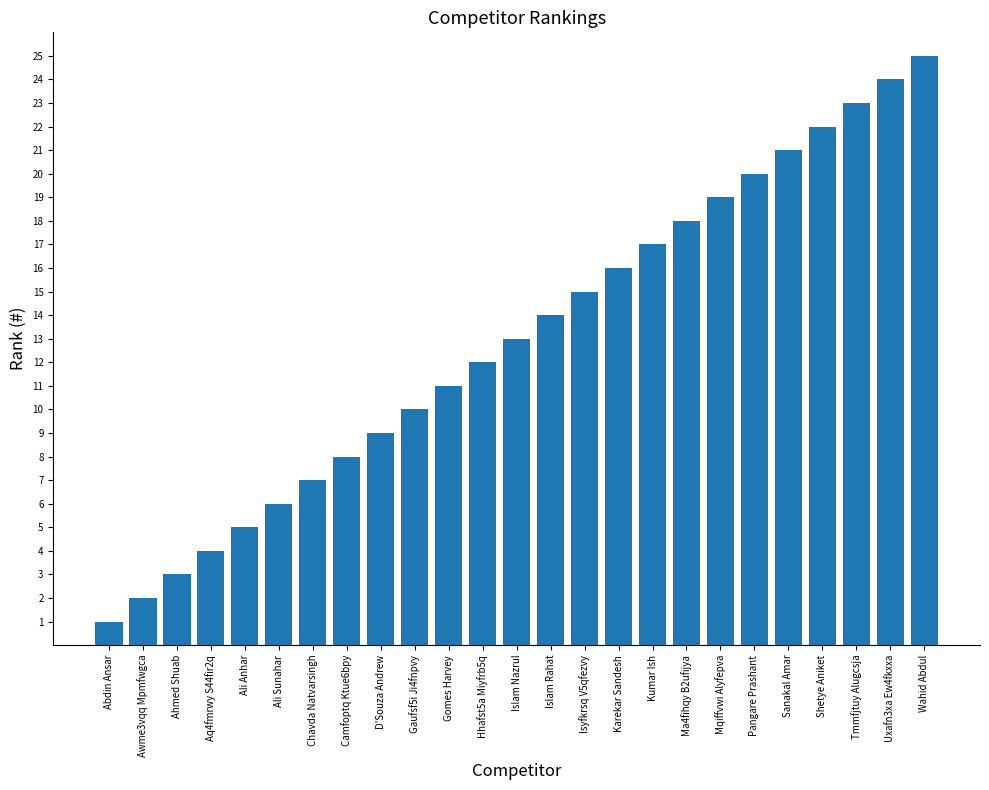

What is the value of the 5th bar from the left?

5